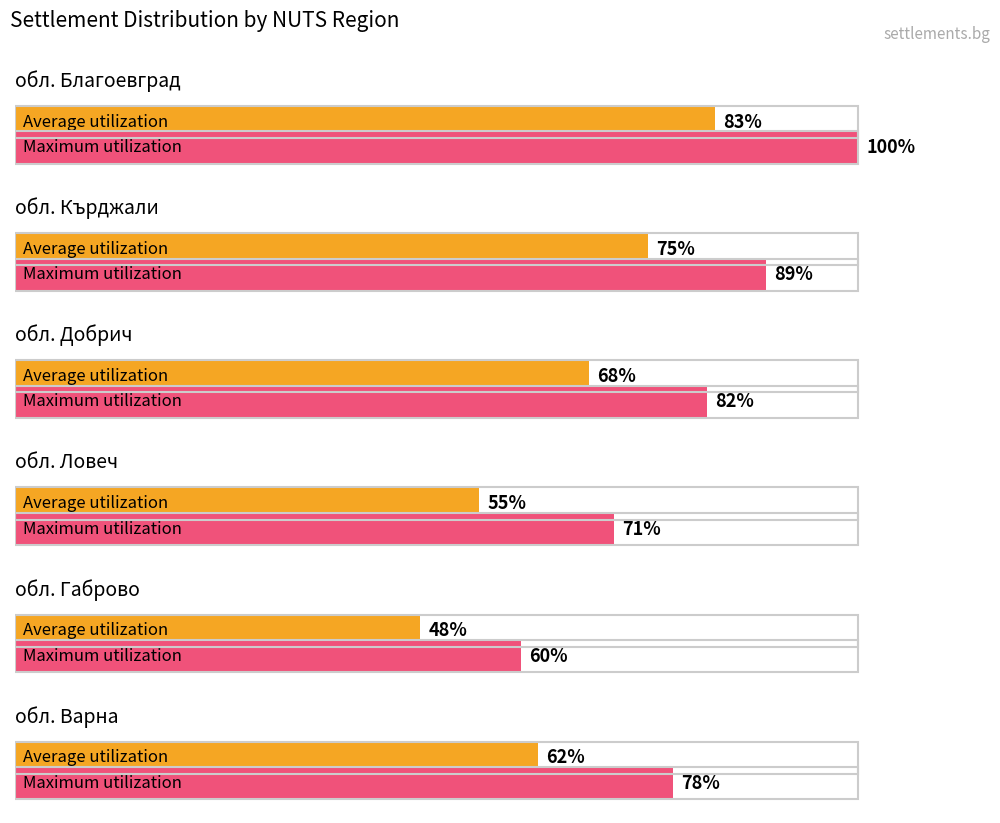

What is the label of the 3rd bar from the right?

обл. Ловеч